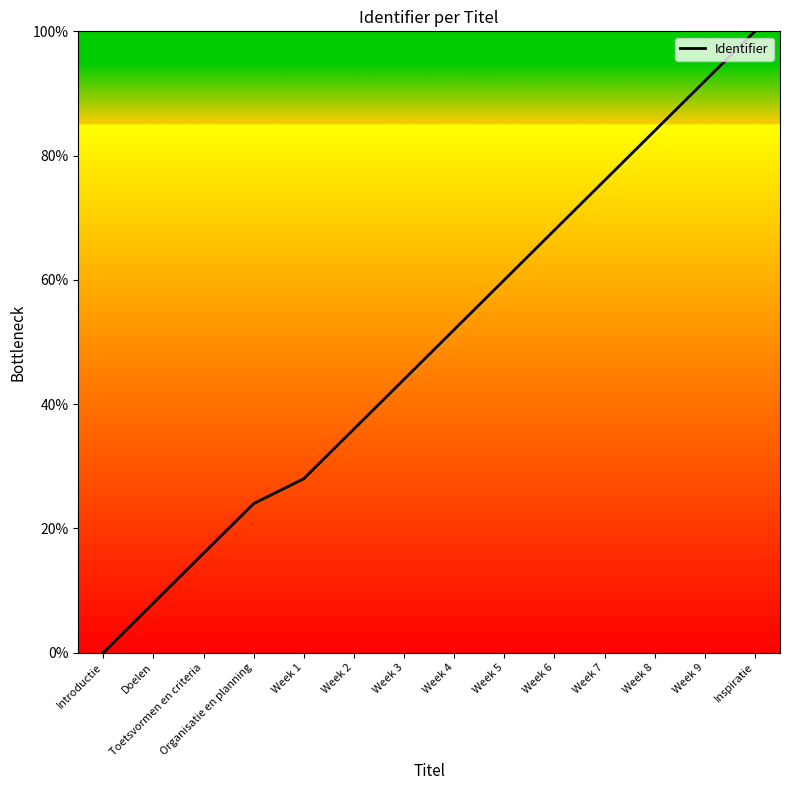

The chart shows a value of 16.0 at Toetsvormen en criteria. True or false?

True